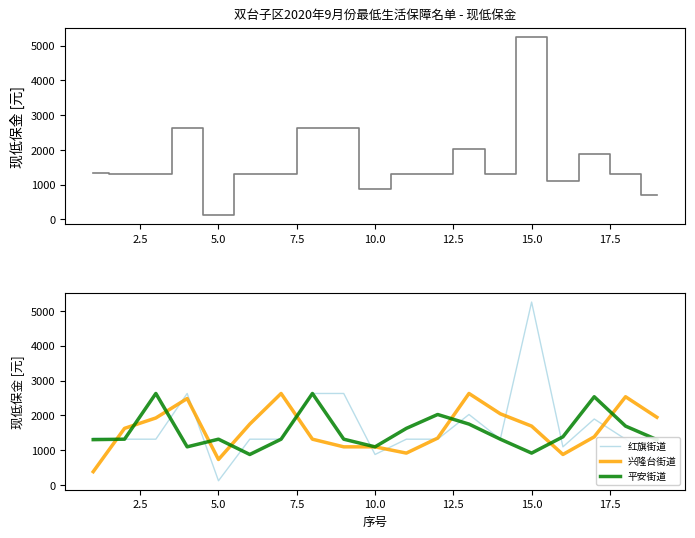

List the series in order of their peak value, highest first.

红旗街道, 兴隆台街道, 平安街道